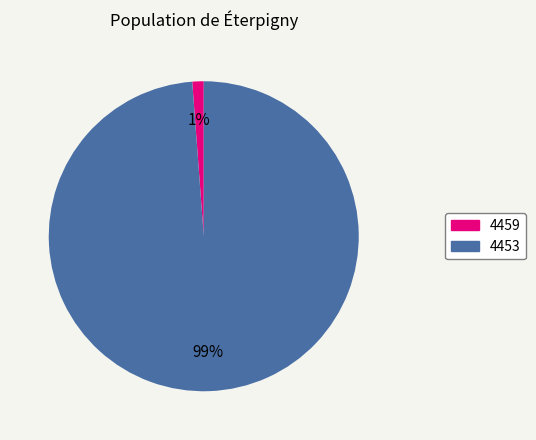

To the nearest percent, what is the difference between the 4459 and 4453 slice percentages?

98%